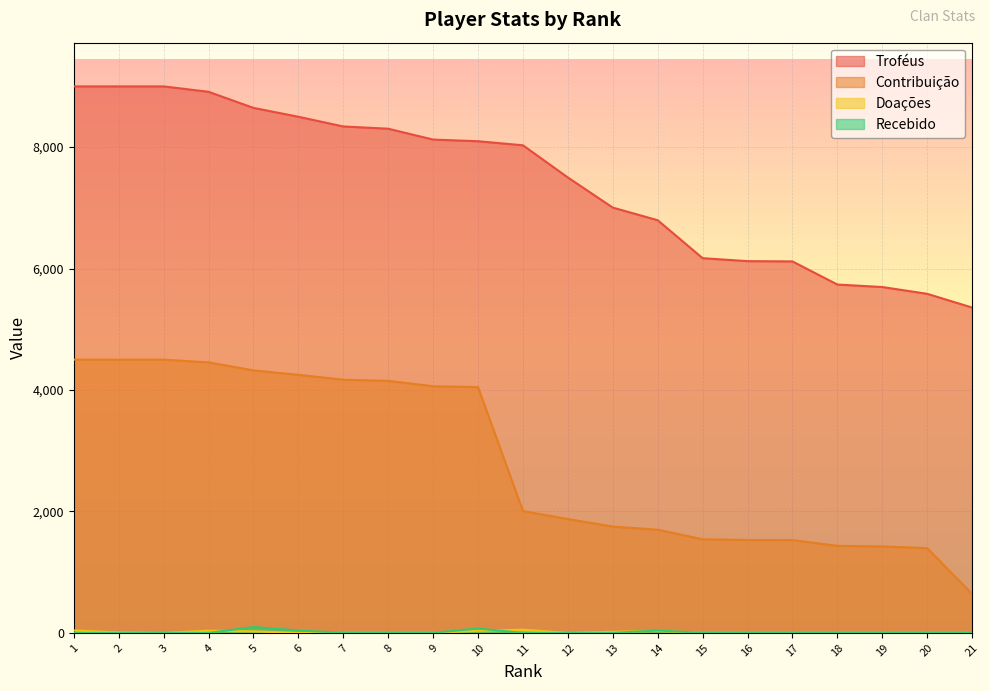

What is the average value of the Contribuição series?

2847